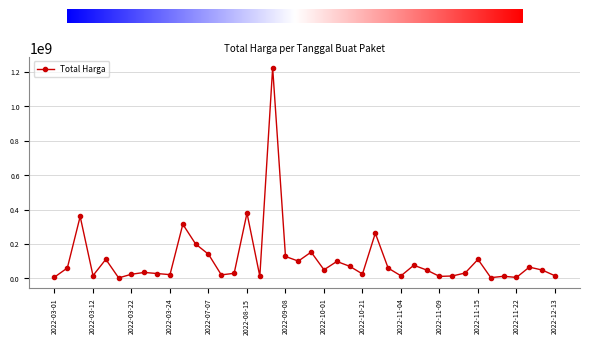

Is this an area chart (filled region under the line)?

No